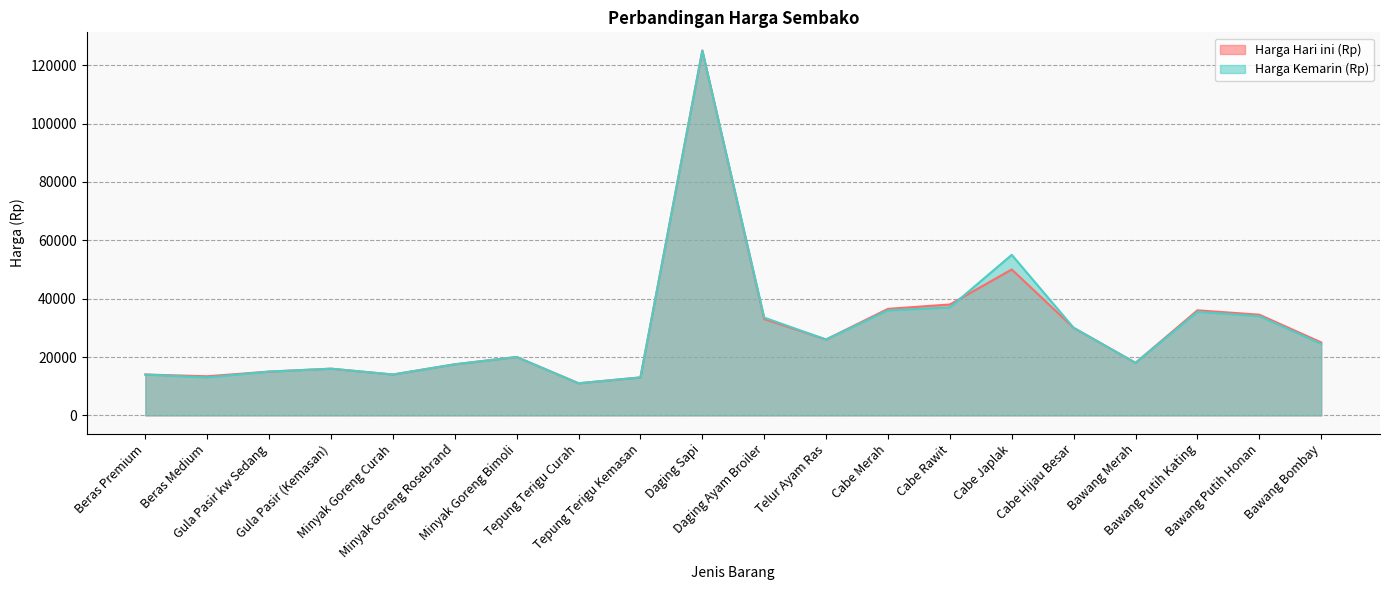

Rank the series by their average value, from lowest to highest.

Harga Hari ini (Rp), Harga Kemarin (Rp)